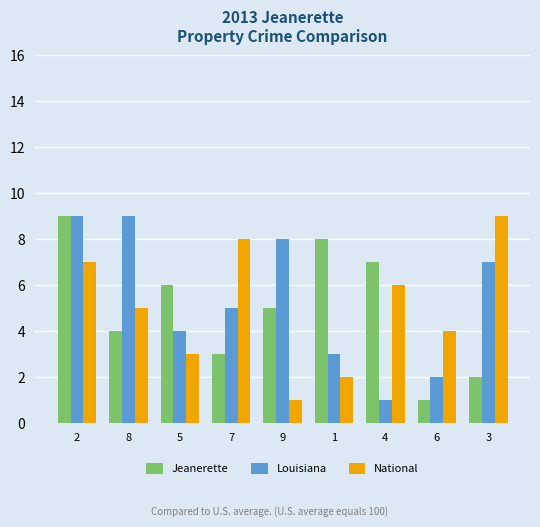

What is the average value of the Jeanerette series?

5